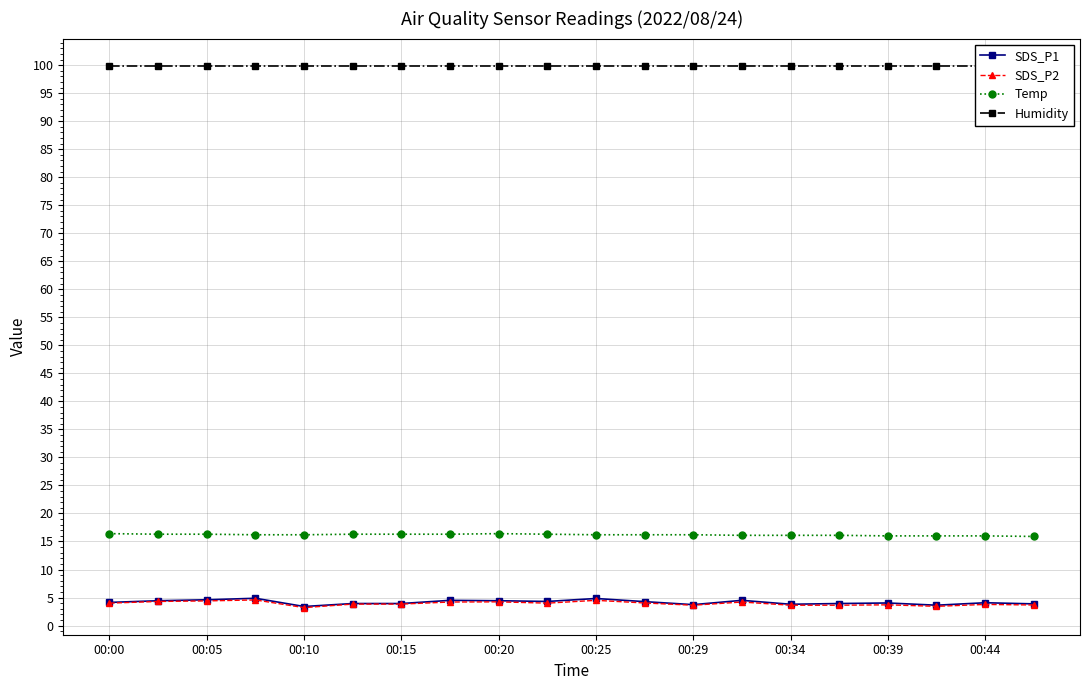

List the series in order of their peak value, lowest first.

SDS_P2, SDS_P1, Temp, Humidity